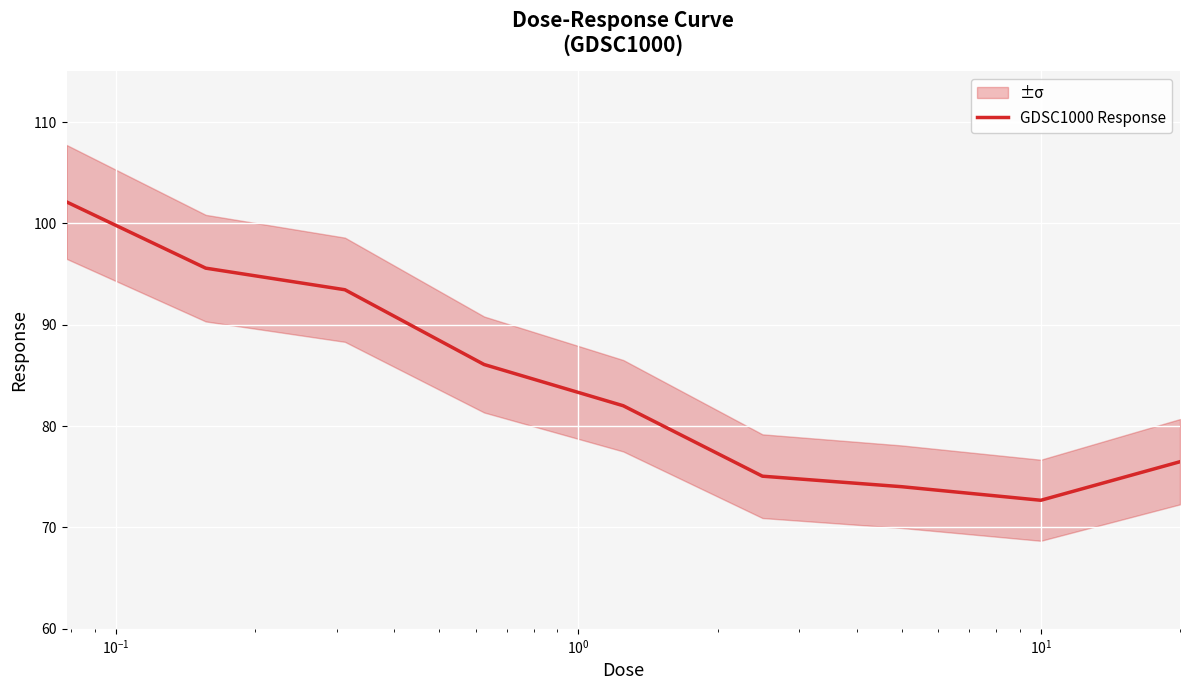

What is the highest value of the GDSC1000 Response series?

102.1